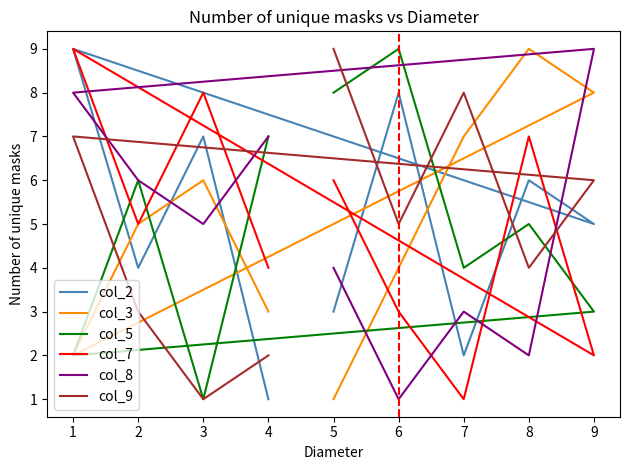

Reading left to right, extract all data points from this chart.

col_2: 3	8	2	6	5	9	4	7	1
col_3: 1	4	7	9	8	2	5	6	3
col_5: 8	9	4	5	3	2	6	1	7
col_7: 6	3	1	7	2	9	5	8	4
col_8: 4	1	3	2	9	8	6	5	7
col_9: 9	5	8	4	6	7	3	1	2